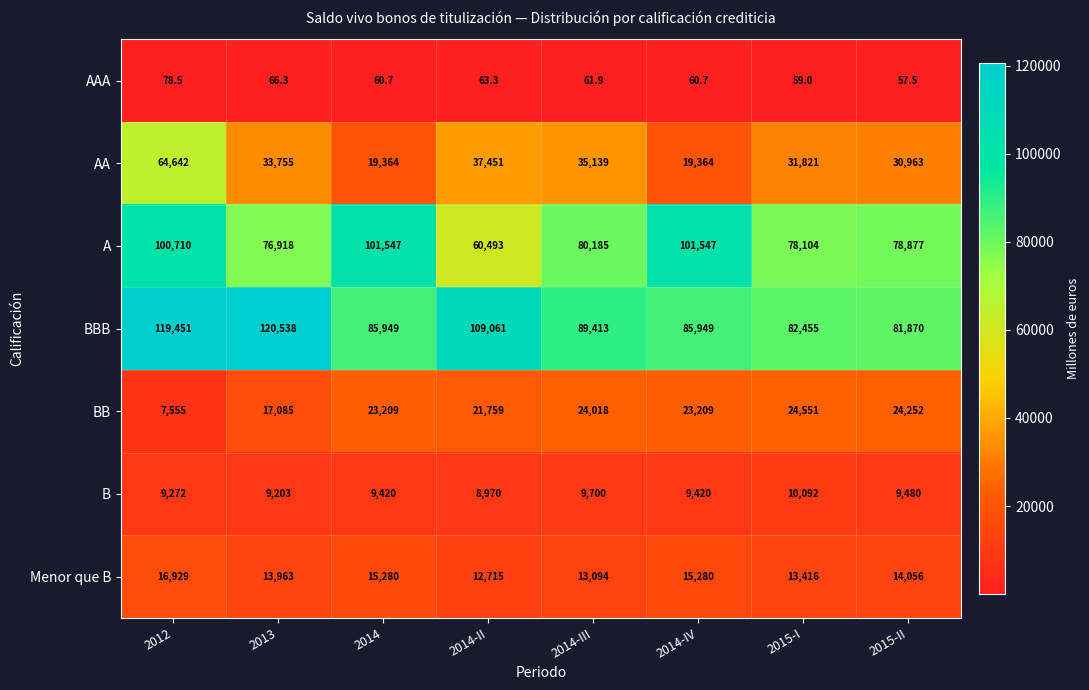

The AA series shows 56870.5 at 2013. True or false?

False